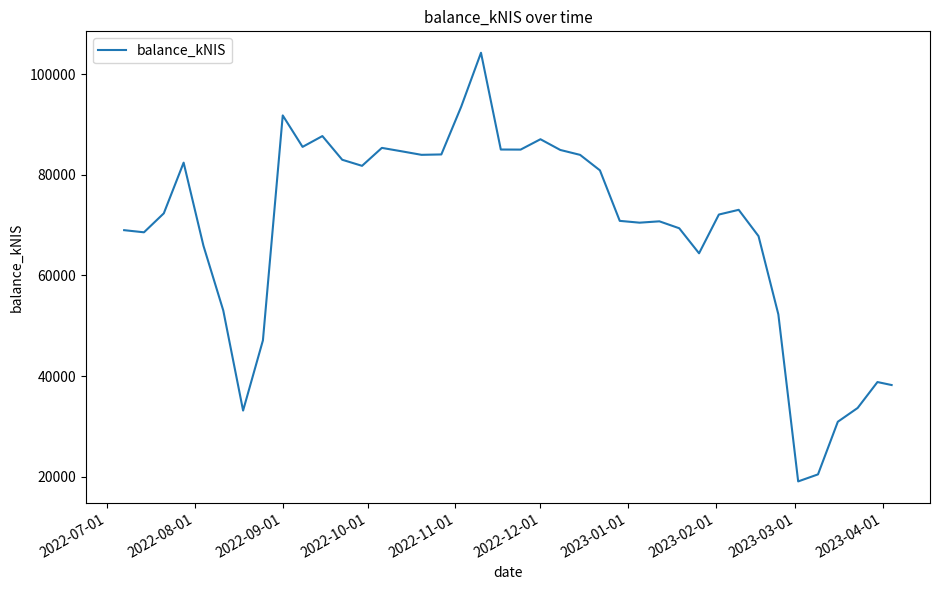

What is the maximum value shown in the chart?

104260.8